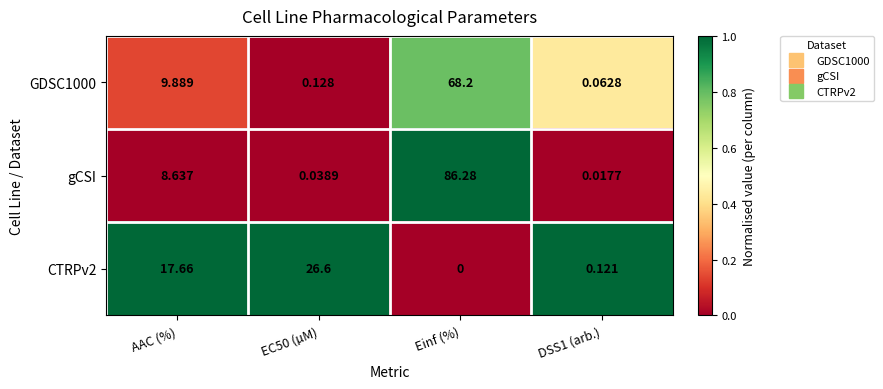

At which category is the sum across all series the highest?

Einf (%)